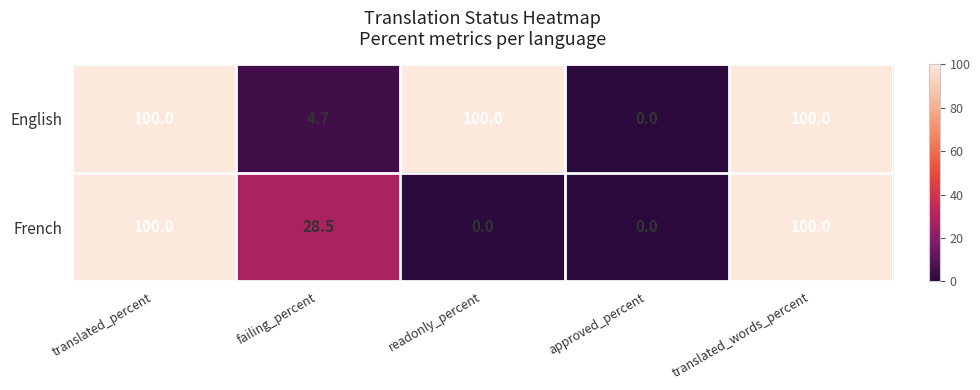

What is the average value of the French series?

45.7